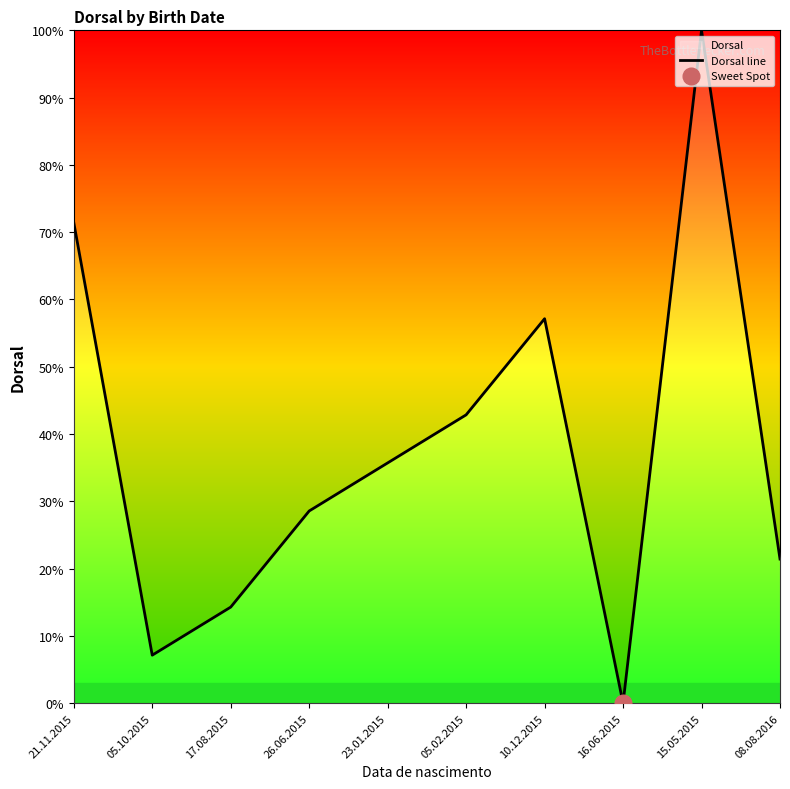

Reading right to left, list all the values displayed in this chart.

21.4	100.0	0.0	57.1	42.9	35.7	28.6	14.3	7.1	71.4